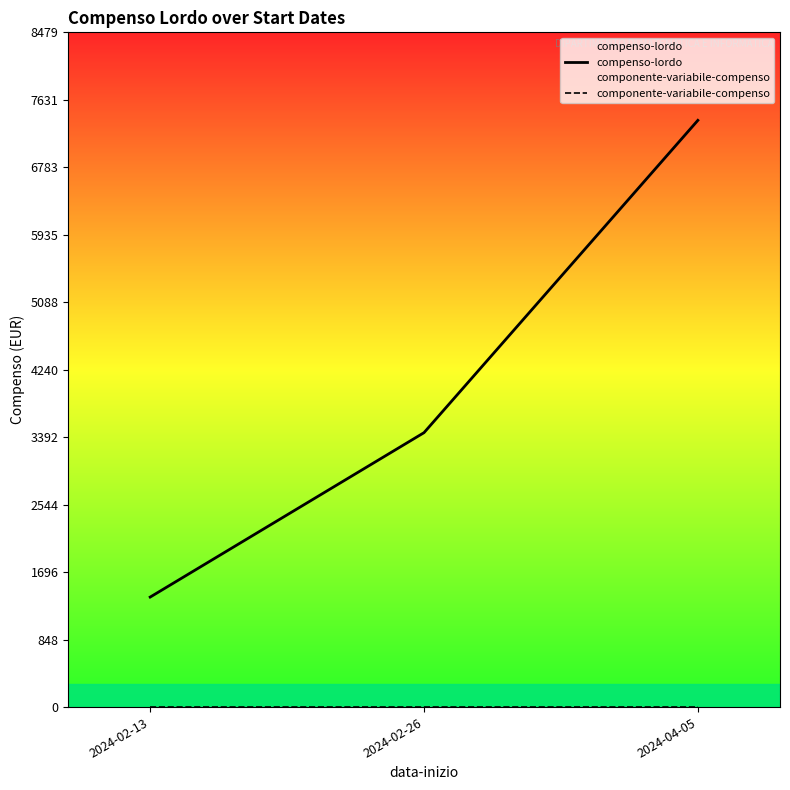

What is the value of the compenso-lordo point at the 3rd from the left?

7373.3